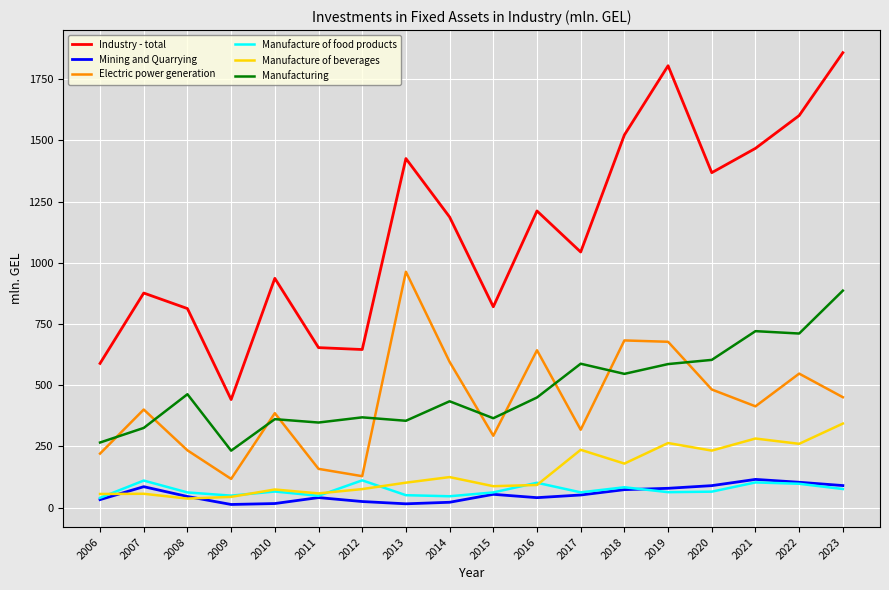

What is the lowest value of the Electric power generation series?

117.7